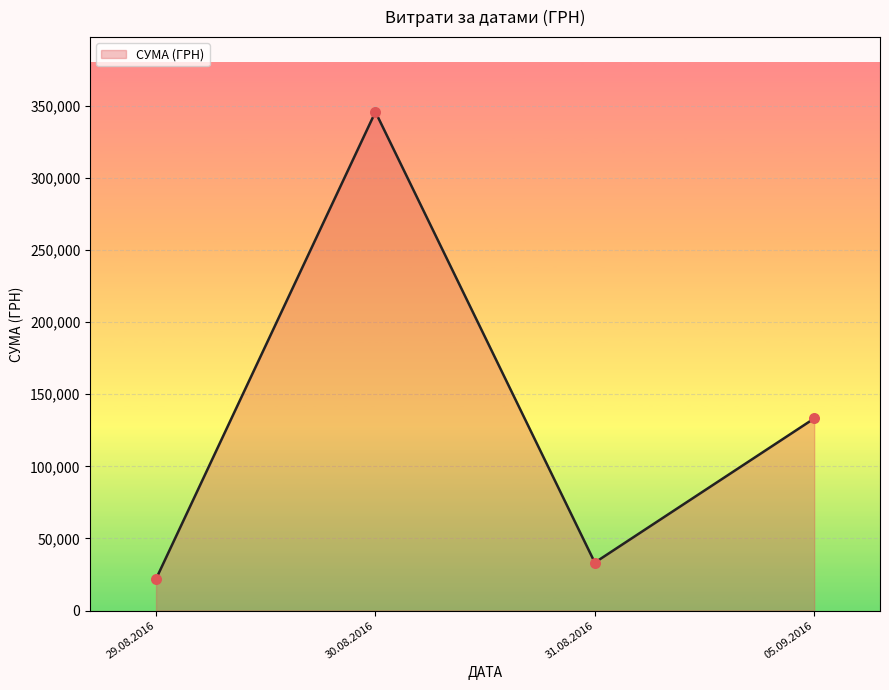

What is the ratio of the value at 05.09.2016 to the value at 30.08.2016?

0.4